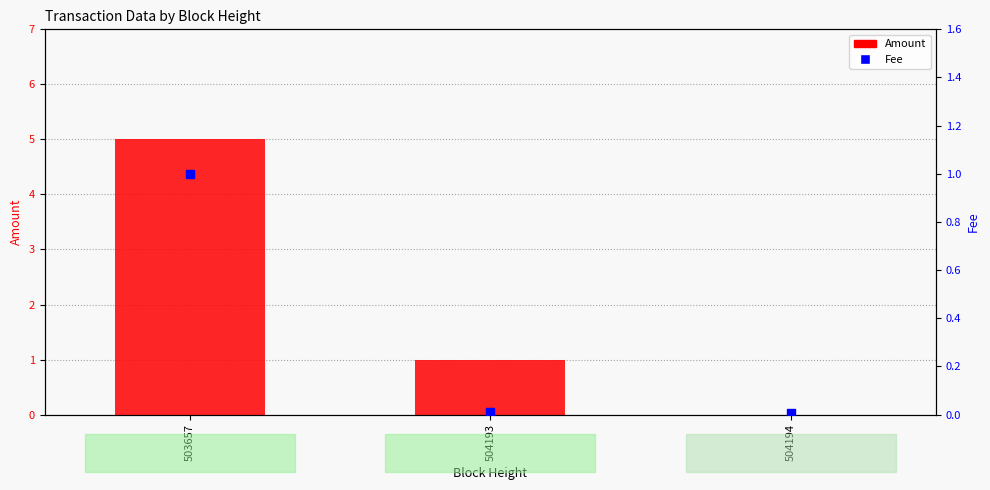

Is the value of Amount at 504194 greater than the value of Fee at 503657?

No